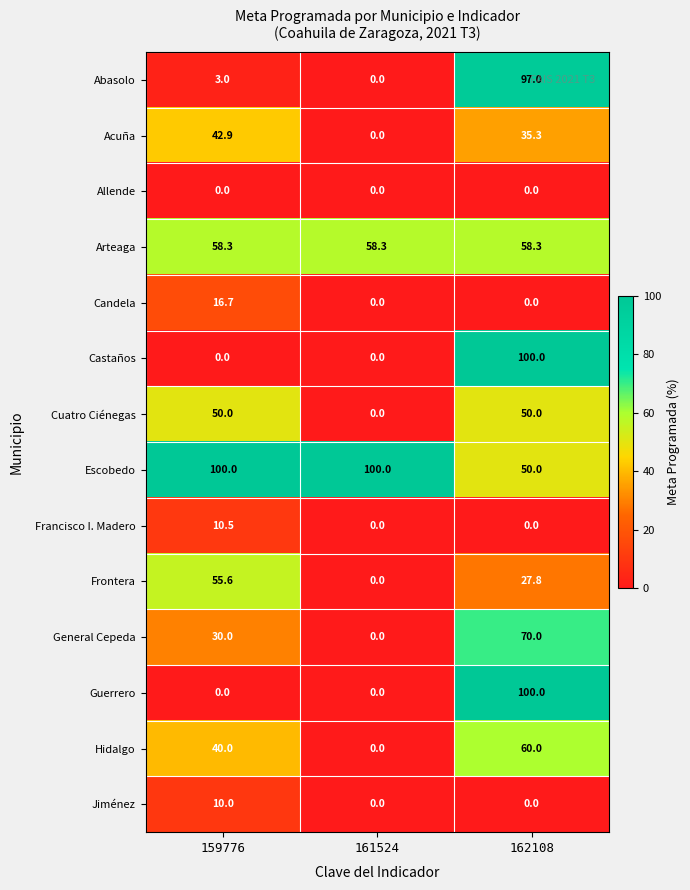

What is the sum of the Guerrero values at 162108 and 159776?

100.0